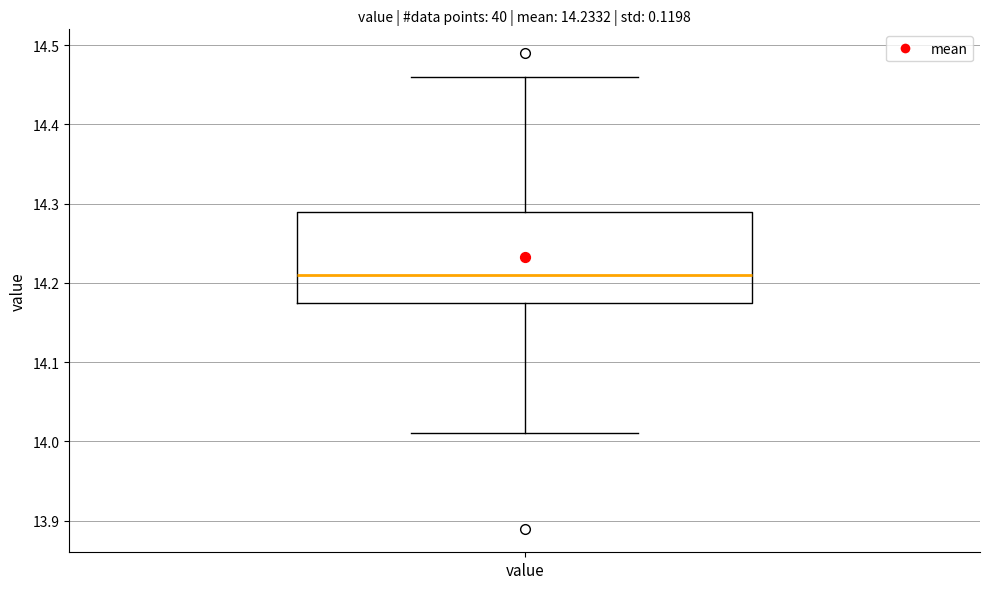

Read this box plot against the y-axis: the position of the median line, the range covered by the box, and the ends of both whiskers. The values are not printed on the chart, so give them approximately, as read against the axis.

median 14.21, box 14.18 to 14.29, whiskers 14.01 to 14.46